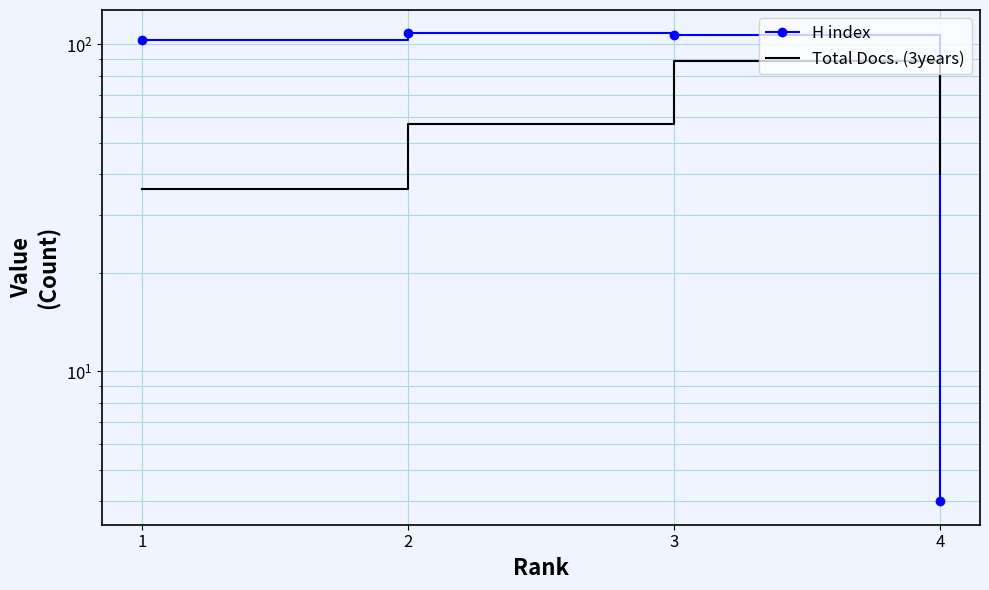

Which category has the highest value across all series?

2